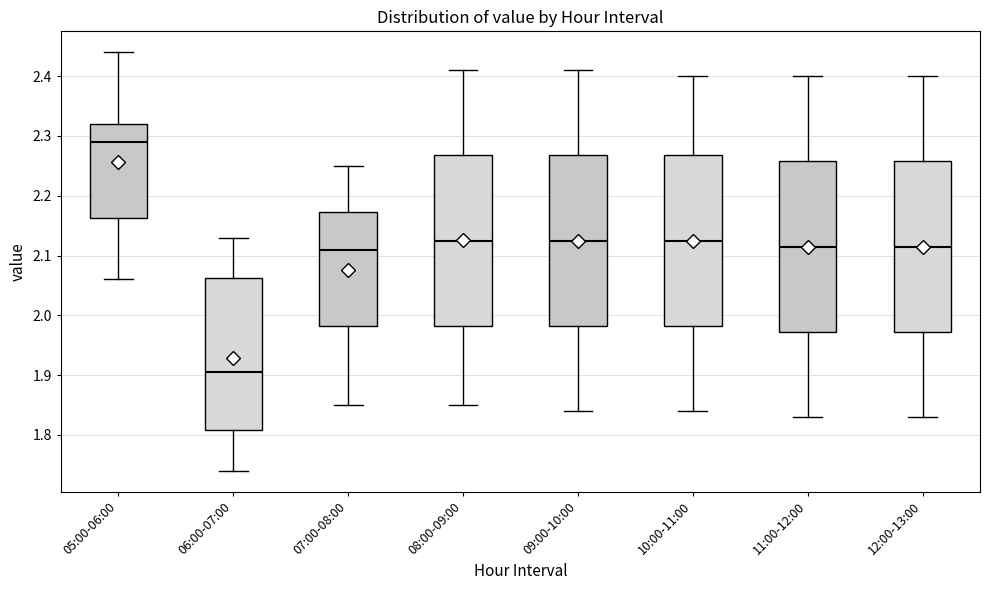

Where is the lower edge of the box for 07:00-08:00 on the y-axis? The values are not printed on the chart, so give them approximately, as read against the axis.

1.98